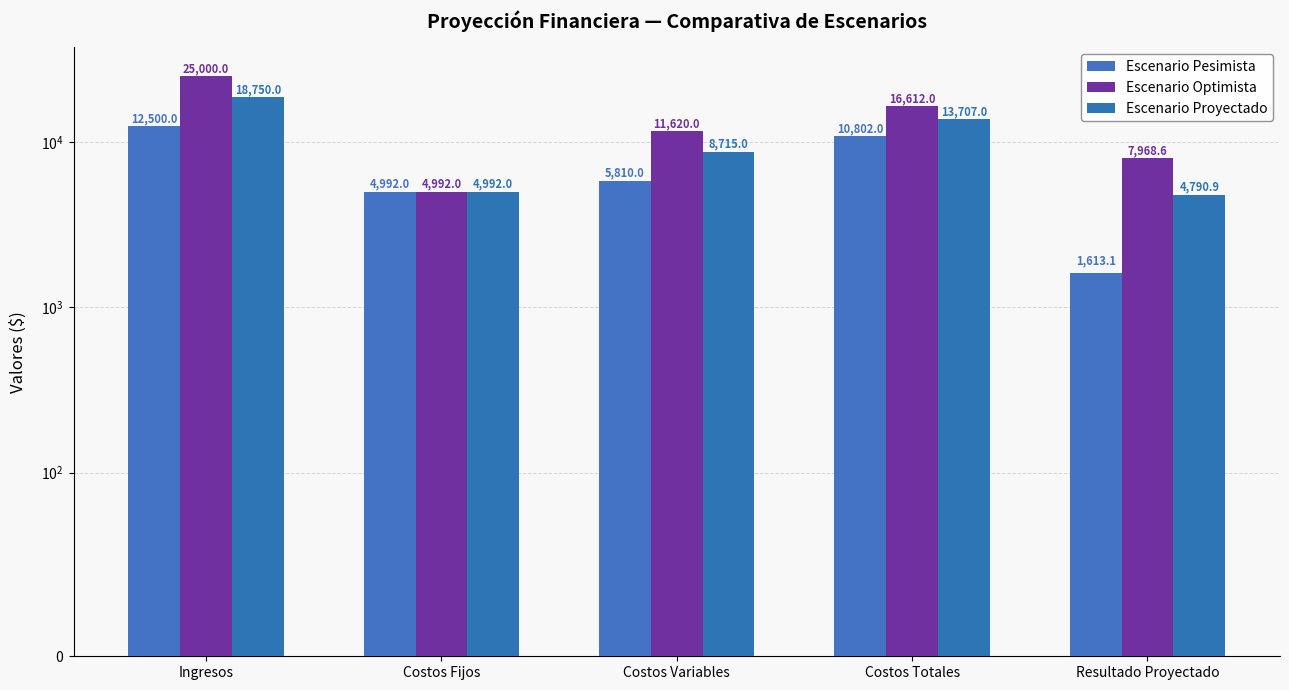

How many data points in Escenario Pesimista are less than 5810?

2